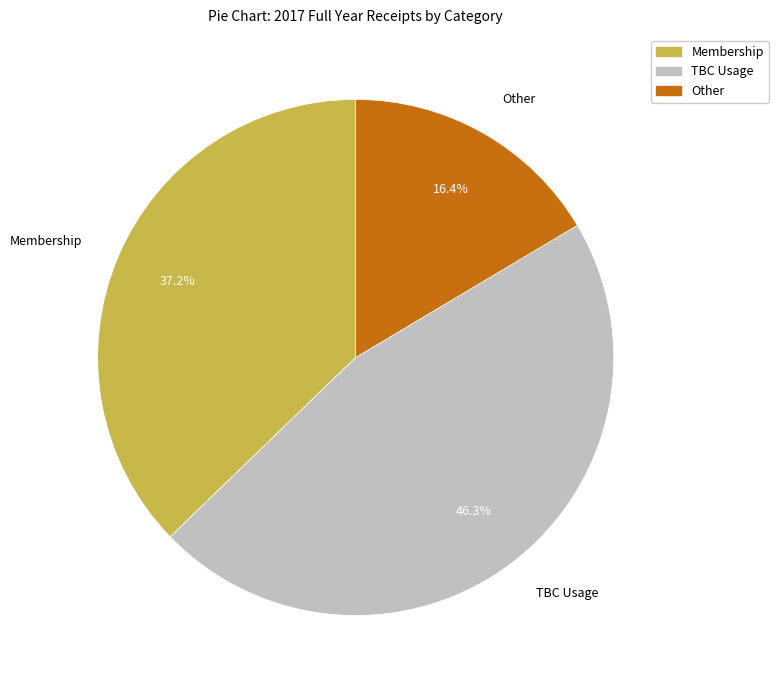

The TBC Usage slice represents 46% of the pie. True or false?

True